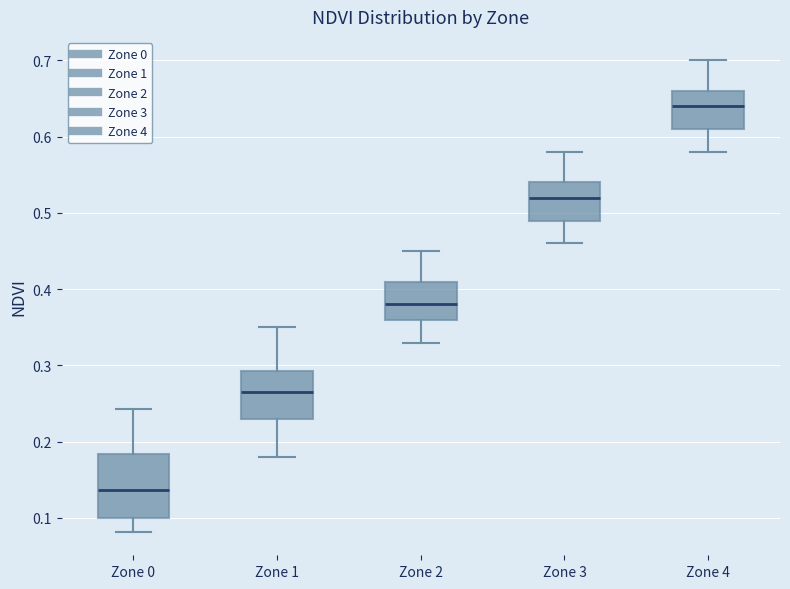

Reading left to right, transcribe this box plot: for each box, give where its median line is, the range the box spans, and where its two whiskers end, as read against the y-axis. The values are not printed on the chart, so give them approximately, as read against the axis.

Zone 0: median 0.14, box 0.10 to 0.18, whiskers 0.08 to 0.24
Zone 1: median 0.27, box 0.23 to 0.29, whiskers 0.18 to 0.35
Zone 2: median 0.38, box 0.36 to 0.41, whiskers 0.33 to 0.45
Zone 3: median 0.52, box 0.49 to 0.54, whiskers 0.46 to 0.58
Zone 4: median 0.64, box 0.61 to 0.66, whiskers 0.58 to 0.70